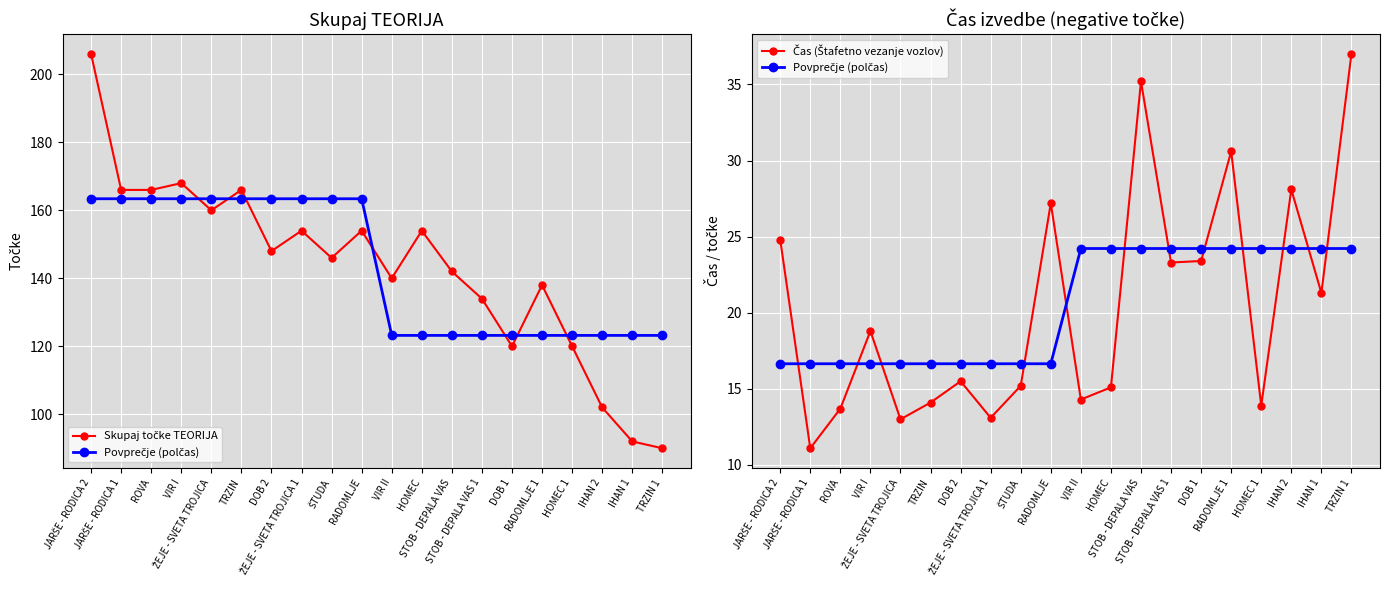

What is the difference between the second highest and second lowest values in the Čas (Štafetno vezanje vozlov) series?

22.2